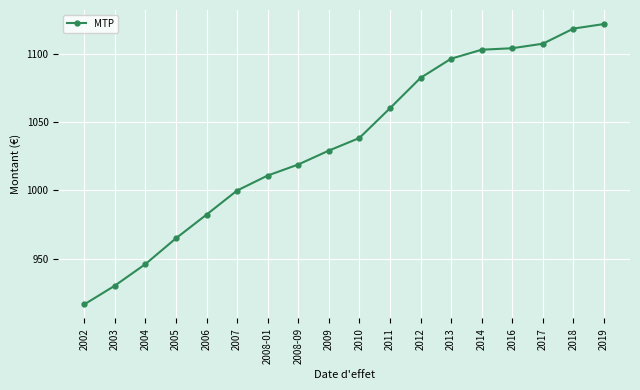

What is the minimum value shown in the chart?

916.3